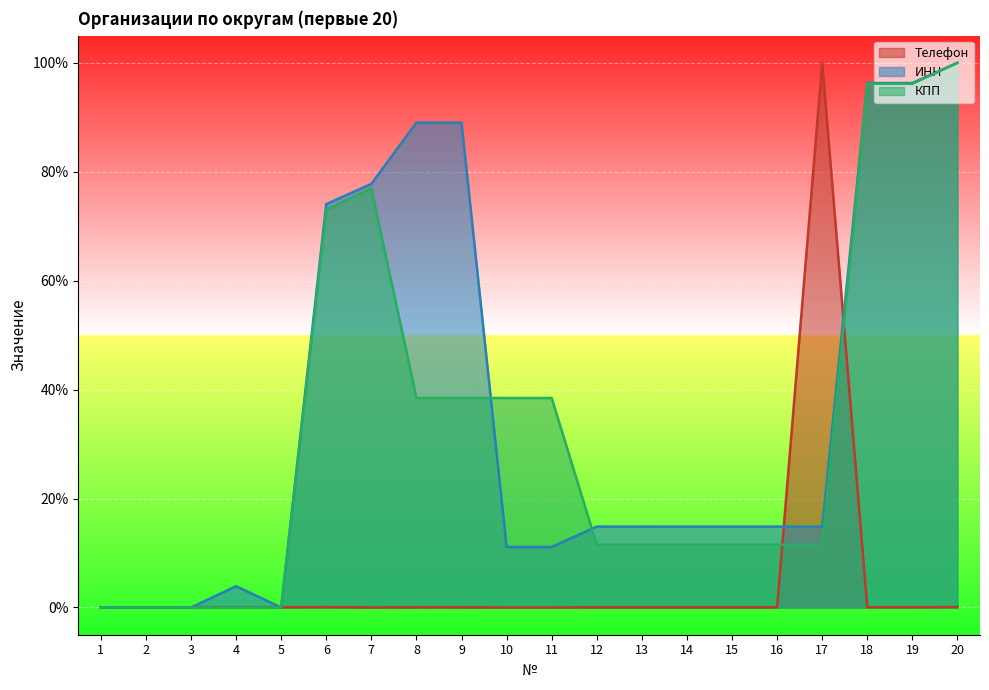

How many values in КПП are above zero?

15